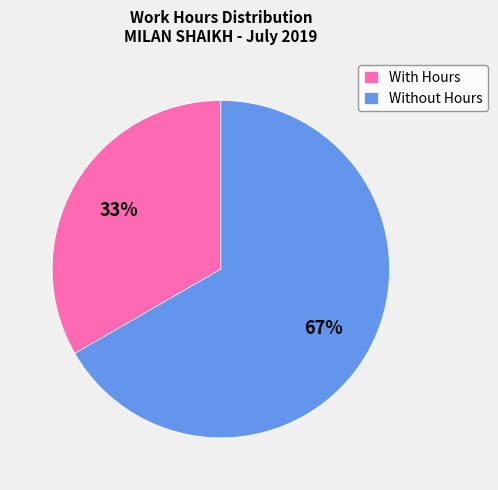

Is it true that With Hours is 28% of the pie?

False